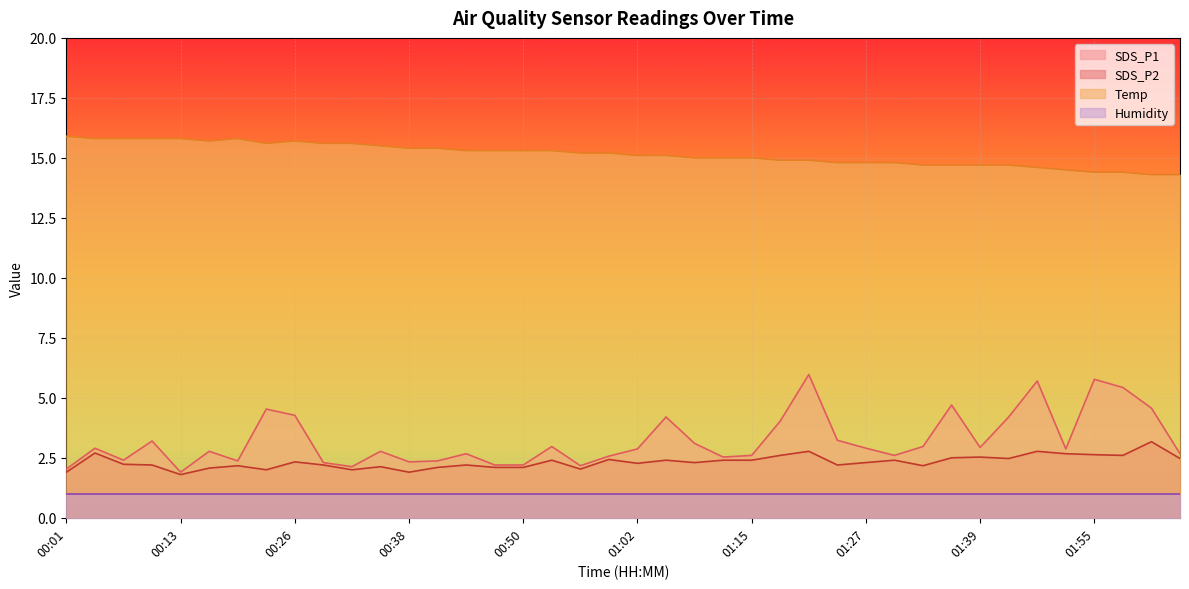

What is the average value of the SDS_P2 series?

2.3